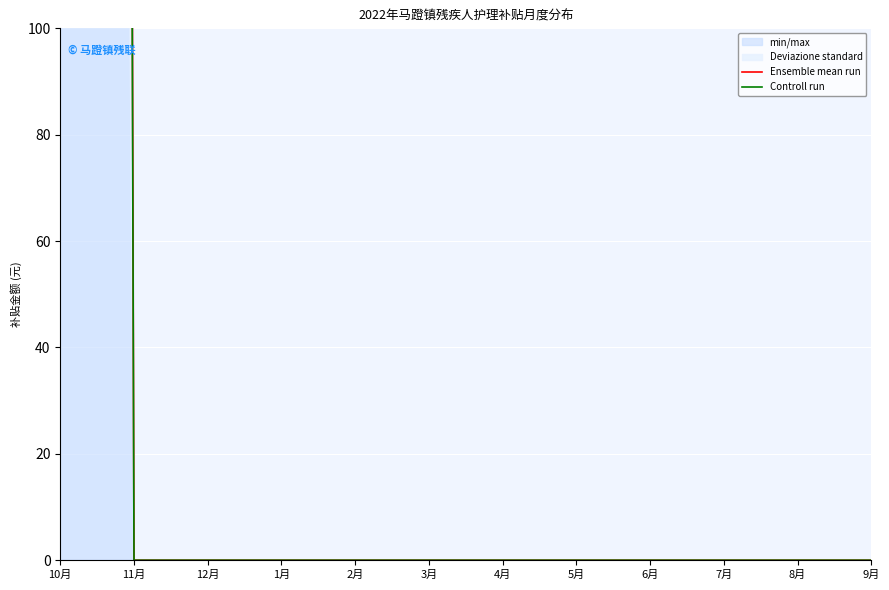

True or false: Controll run has more than 2 interior local peaks.

False